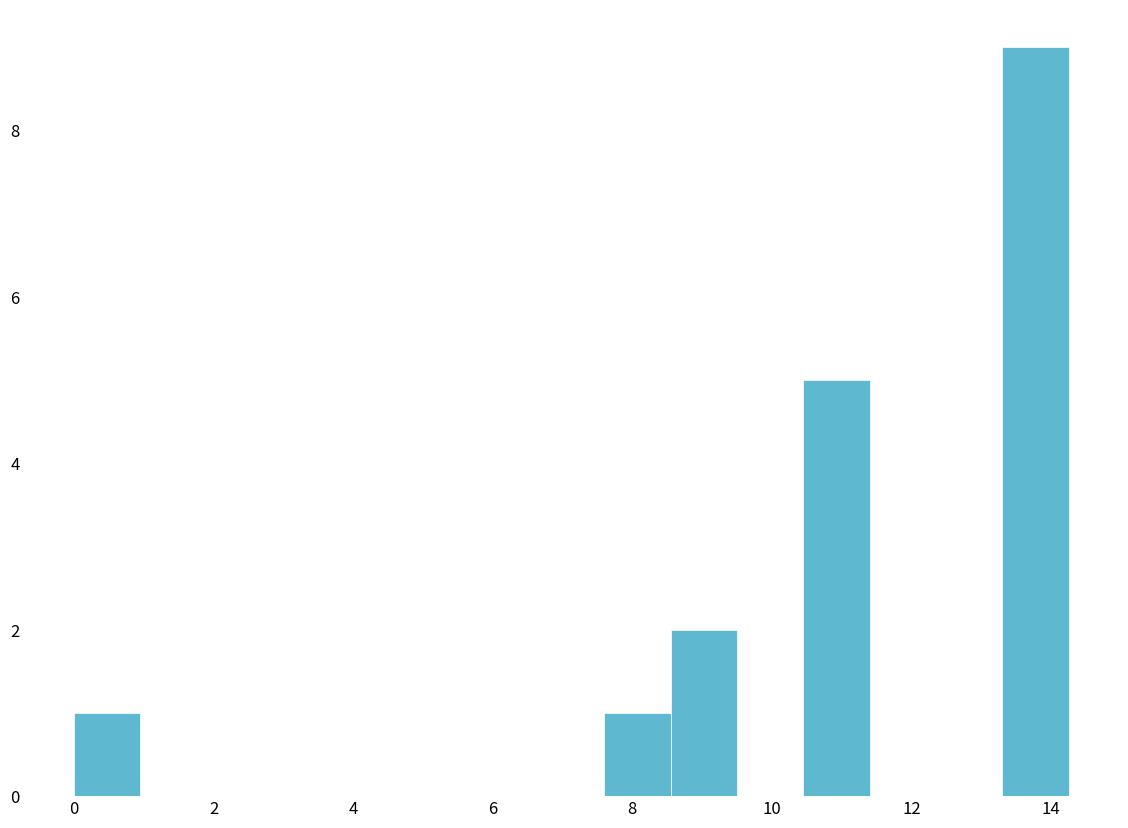

Reading left to right, list every bar in this chart as the range it spans on the x-axis followed by its height. Neither the bar edges nor the heights are printed on the chart, so give them approximately, as read against the axes.

0.00 to 0.95: 1
0.95 to 1.90: 0
1.90 to 2.85: 0
2.85 to 3.80: 0
3.80 to 4.75: 0
4.75 to 5.70: 0
5.70 to 6.65: 0
6.65 to 7.60: 0
7.60 to 8.55: 1
8.55 to 9.50: 2
9.50 to 10.45: 0
10.45 to 11.40: 5
11.40 to 12.35: 0
12.35 to 13.30: 0
13.30 to 14.25: 9